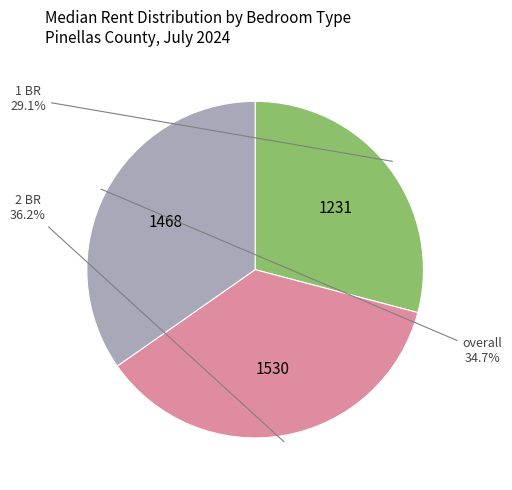

Is there any slice that represents more than half of the pie?

No